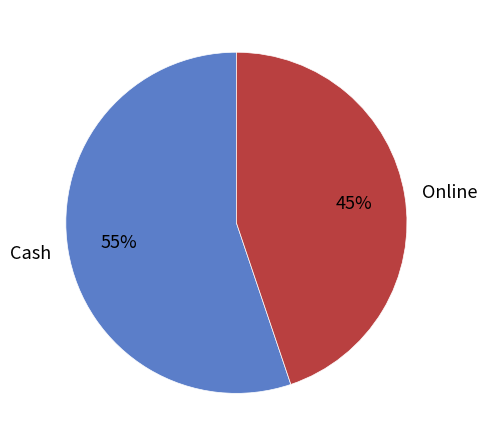

The Cash slice represents 55% of the pie. True or false?

True